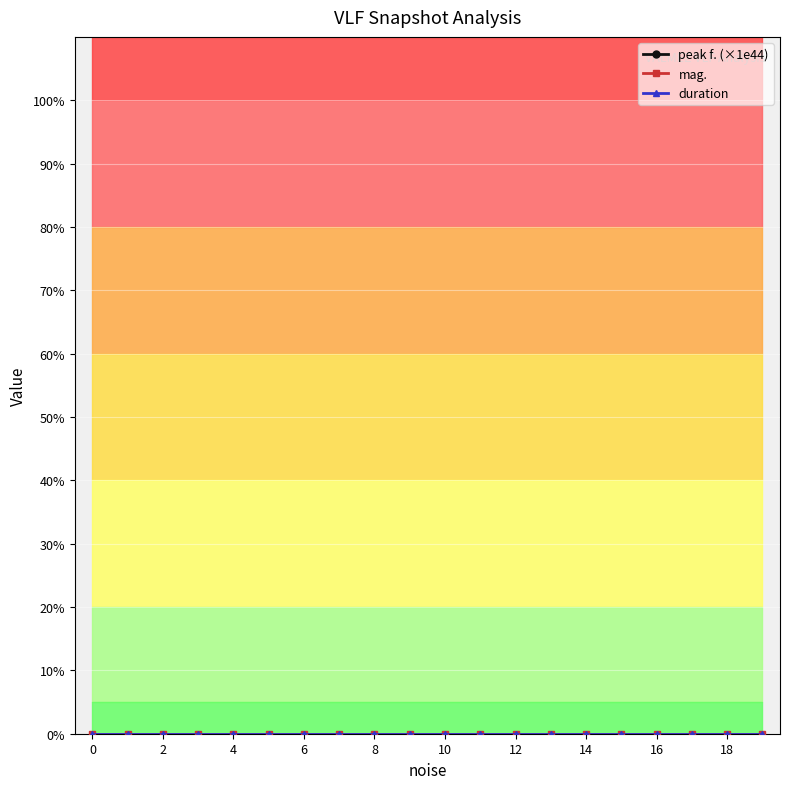

The value of duration at 0 is 0.0. True or false?

True